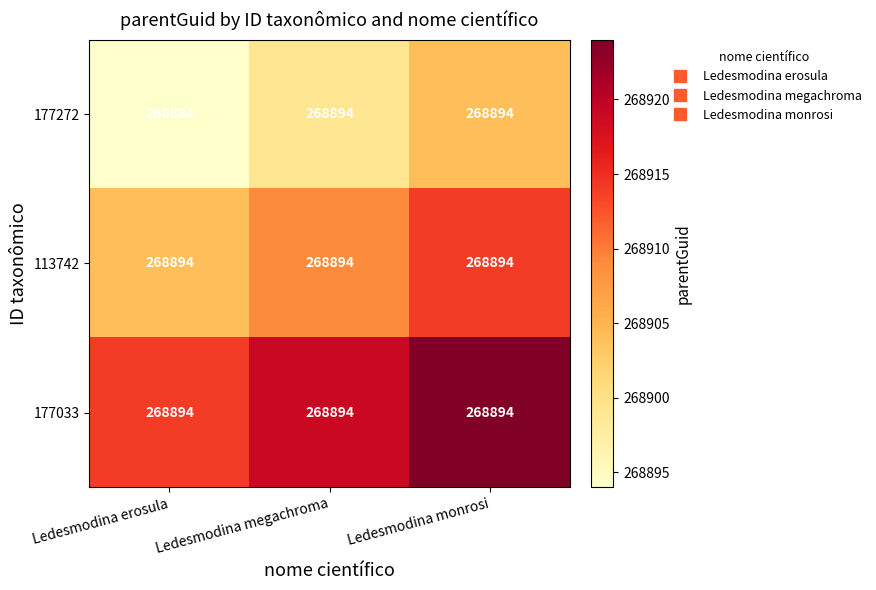

Is it true that 113742 equals 268909 at Ledesmodina megachroma?

True